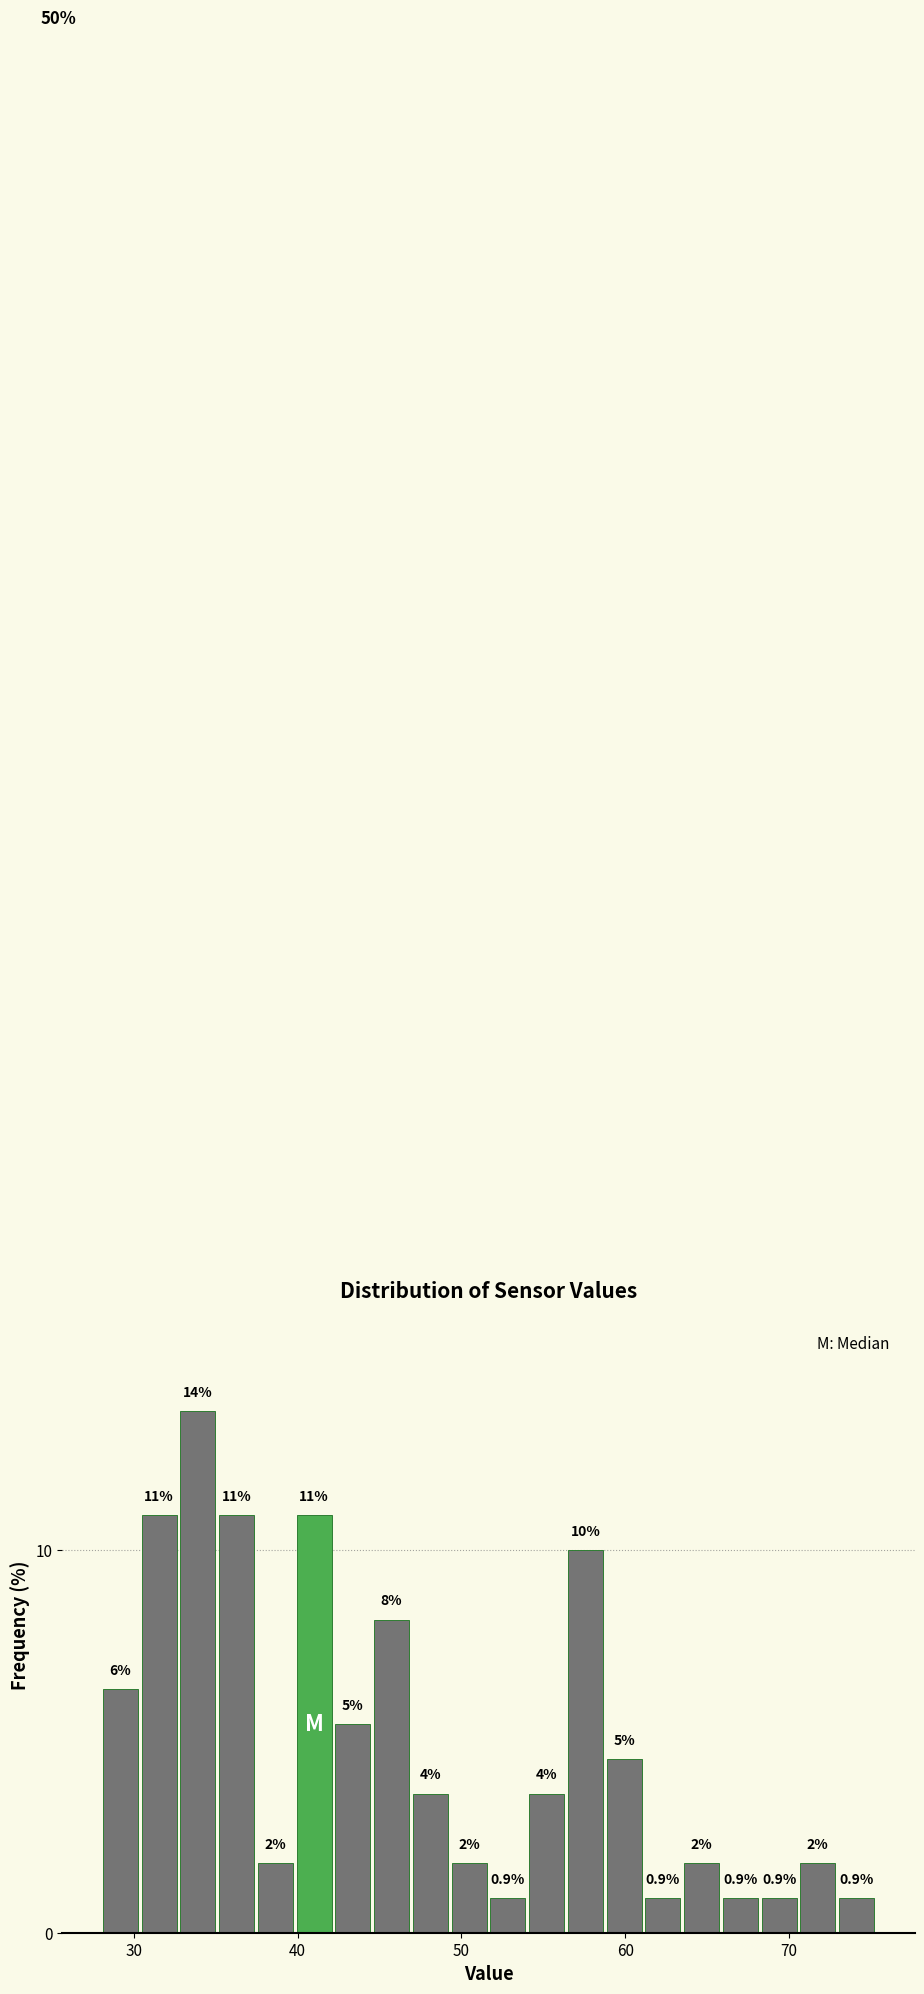

Around what value on the x-axis is the tallest bar? Give the approximate position of its centre, as read against the axis.

34